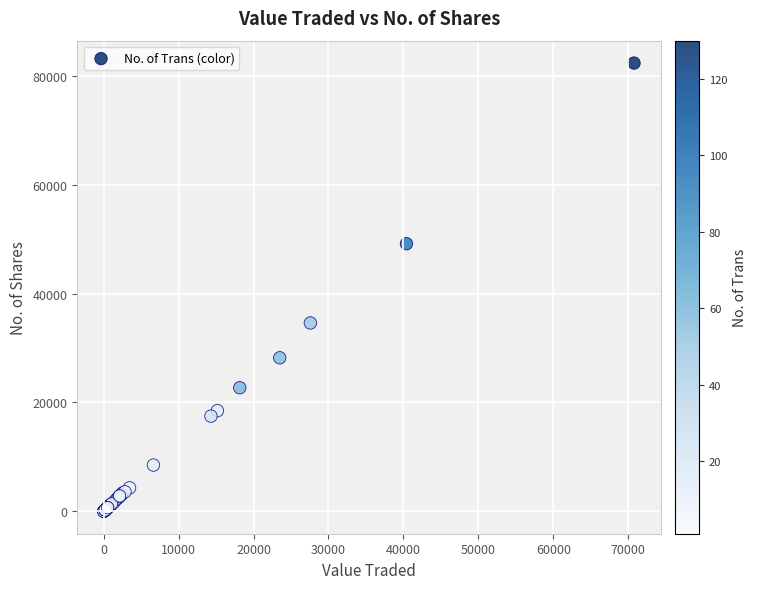

What Y value in the scatter plot is closest to 41167?

34600